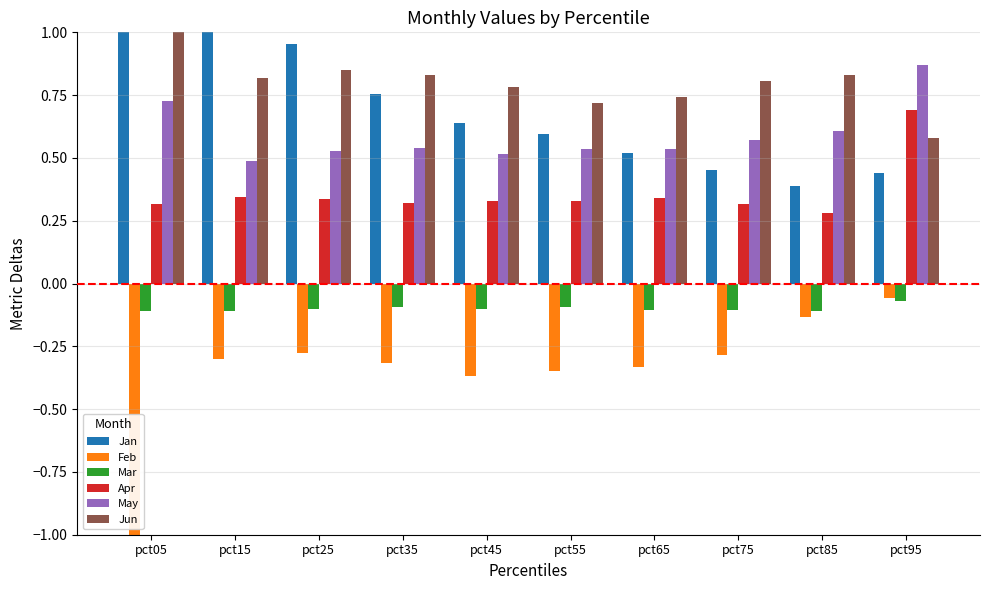

What is the sum of all Mar values?

-1.0